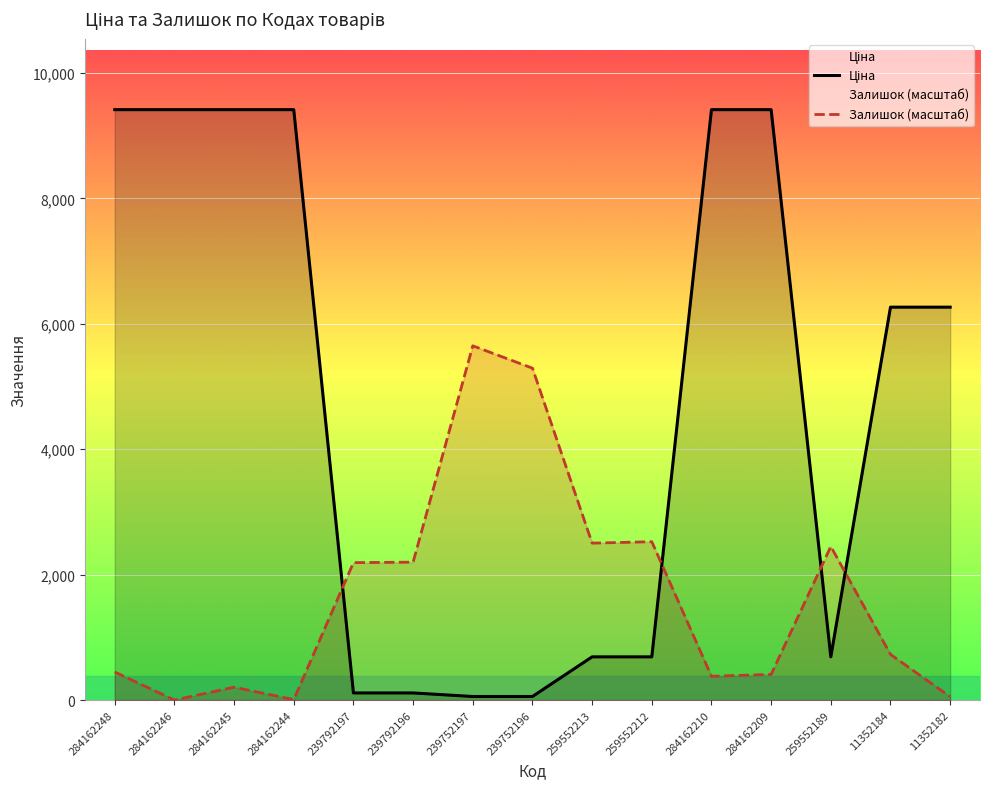

True or false: Ціна and Залишок (масштаб) intersect in this chart.

True